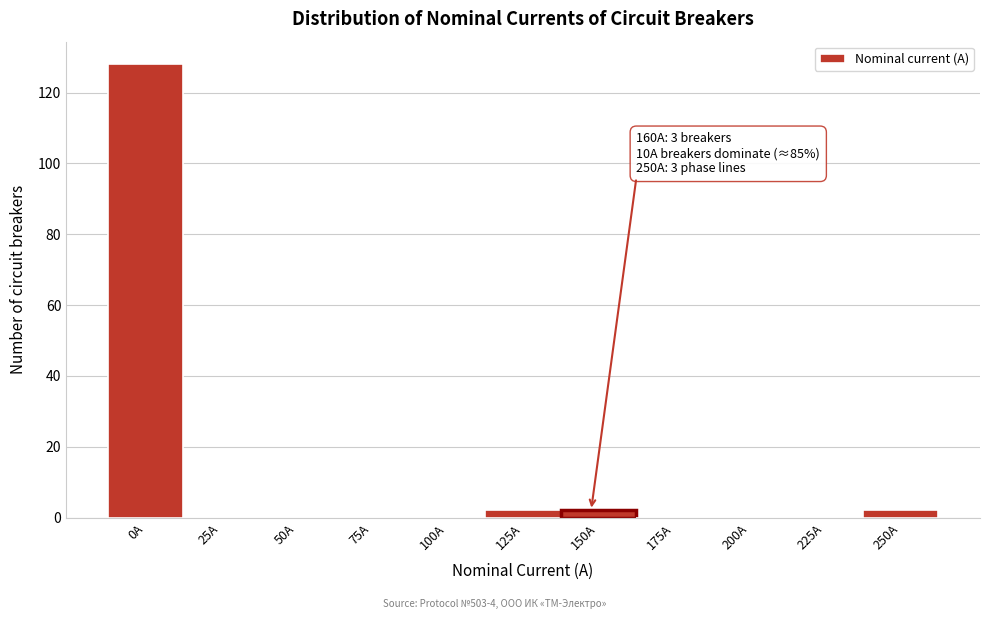

Reading right to left, transcribe all the data shown in this chart.

250A=2	225A=0	200A=0	175A=0	150A=2	125A=2	100A=0	75A=0	50A=0	25A=0	0A=128